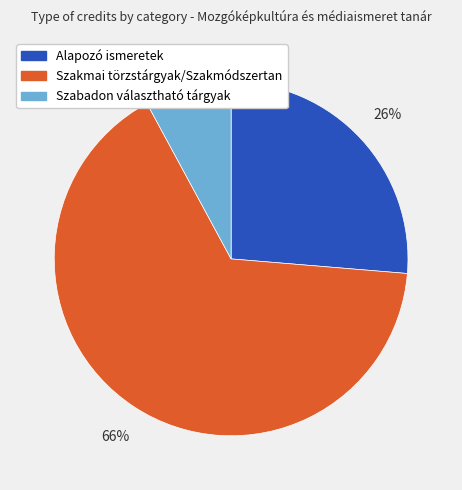

Do Alapozó ismeretek and Szabadon választható tárgyak together represent more than half of the pie?

No